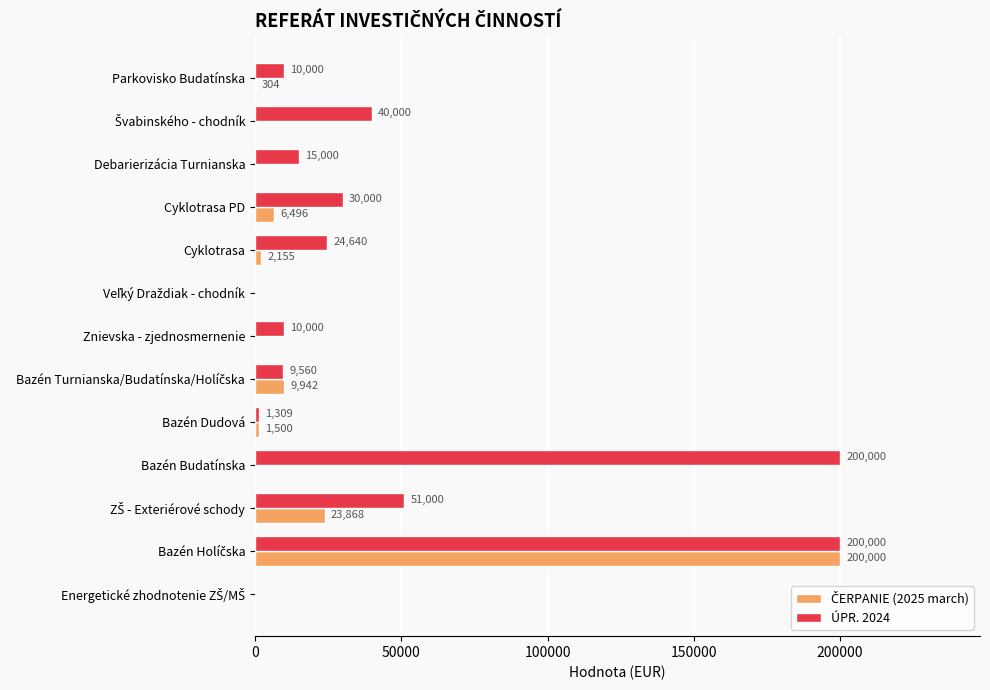

What is the approximate value of ÚPR. 2024 at Parkovisko Budatínska?

10000.0